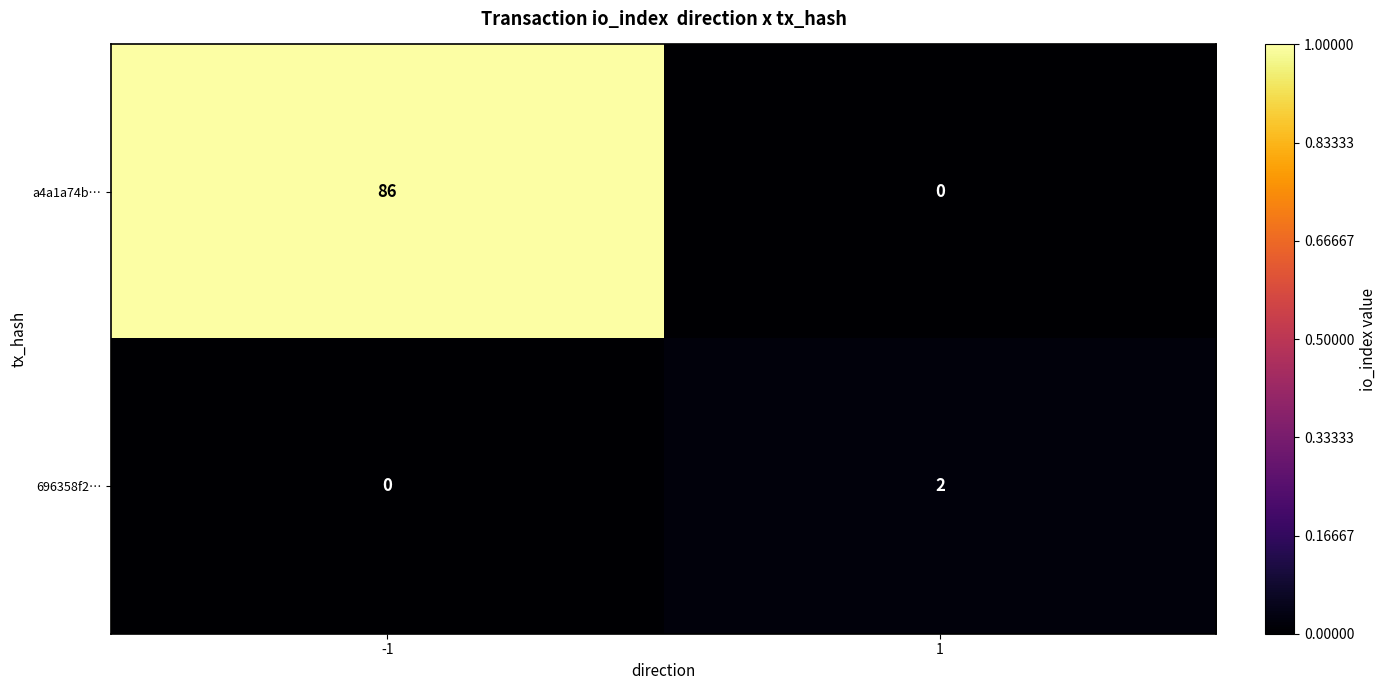

What is the total value across all series at -1?

86